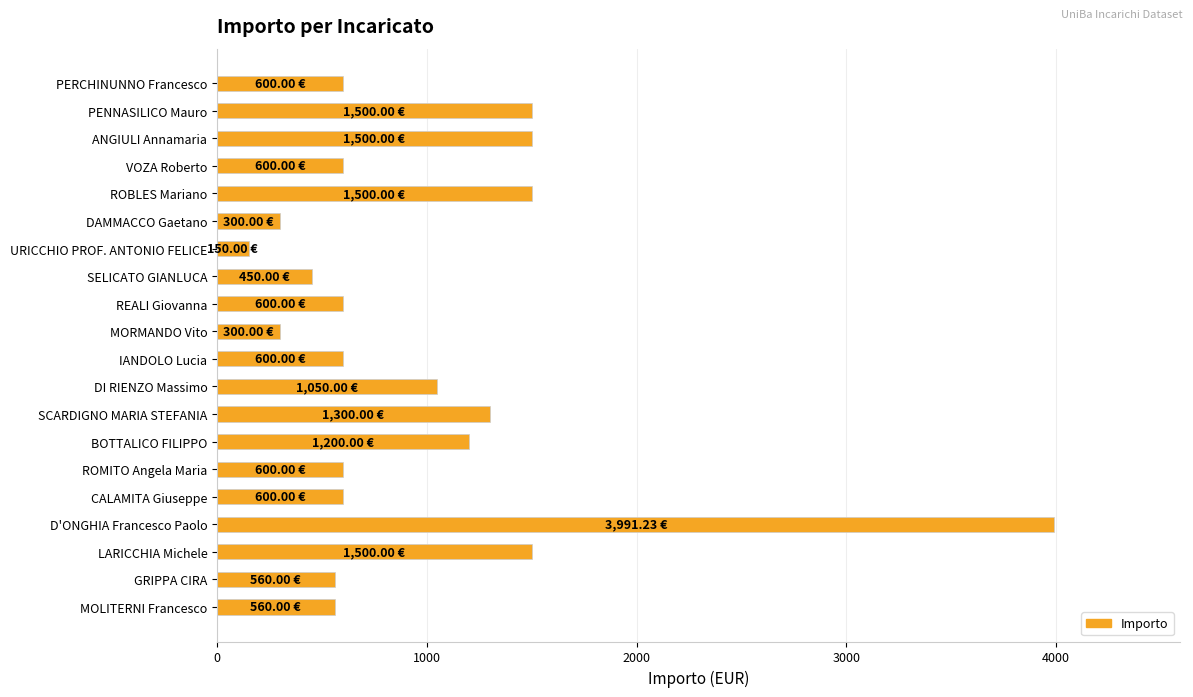

What is the minimum value shown in the chart?

150.0